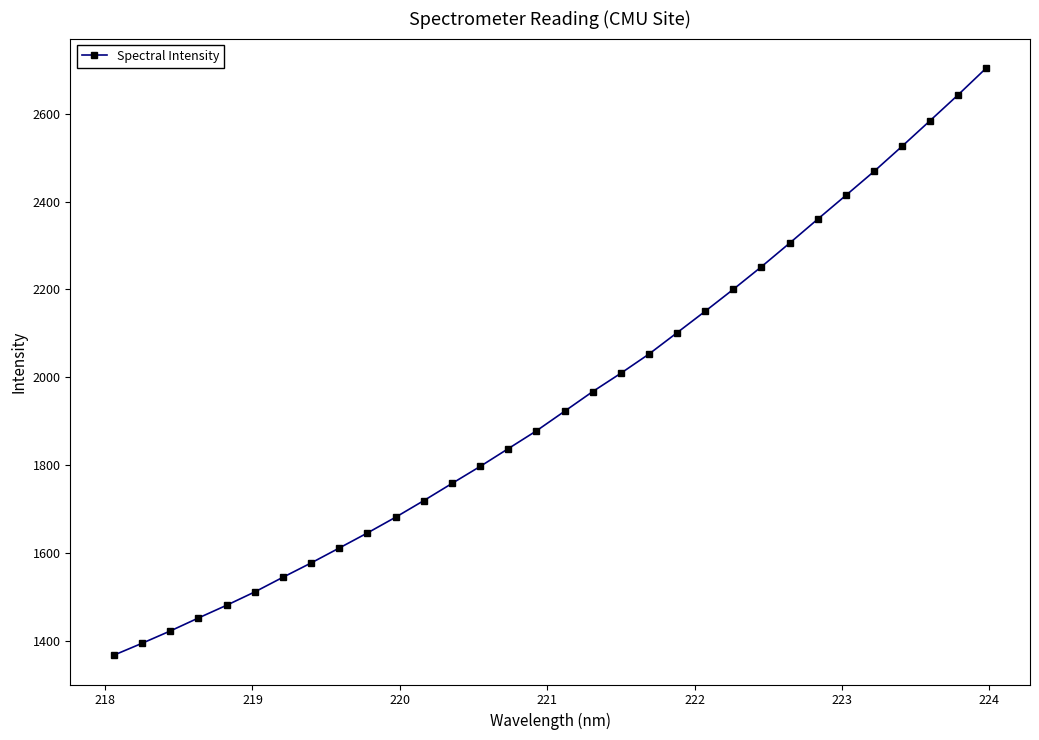

True or false: the data has more than 2 interior local peaks.

False